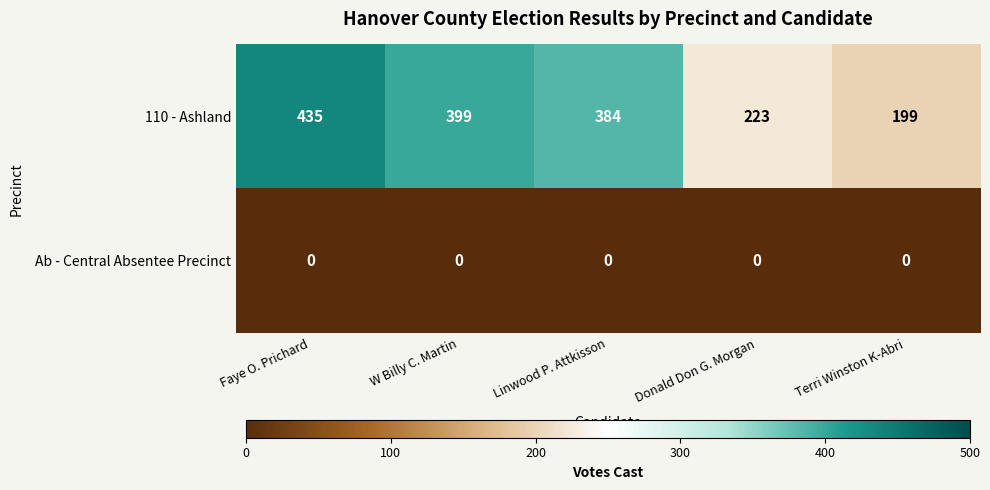

Which series has the widest spread of values?

110 - Ashland